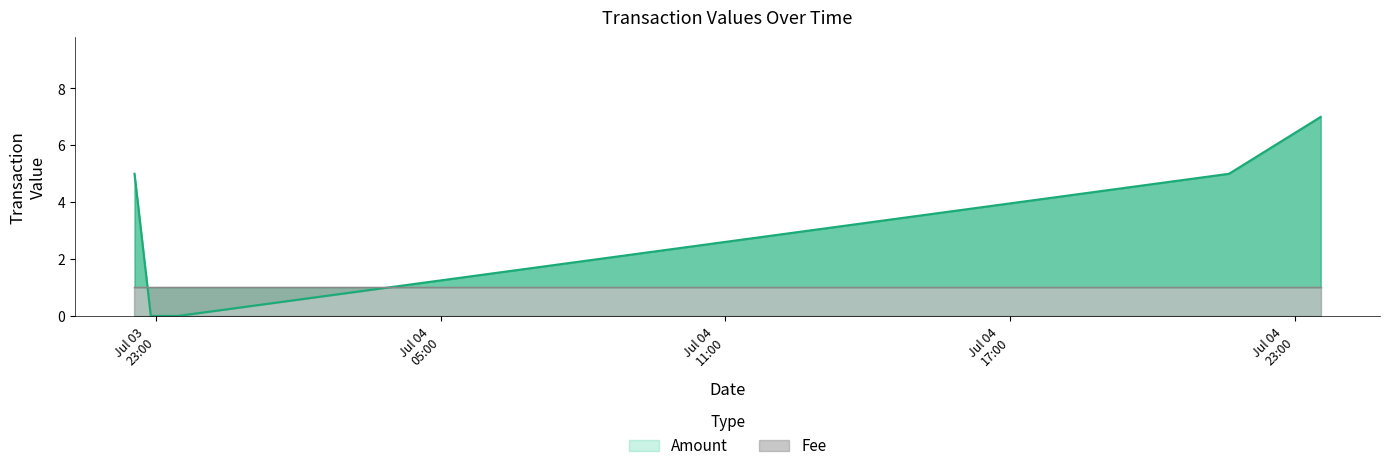

What is the sum of the Fee values at 2016-07-03 23:27:52 and 2016-07-03 22:32:51?

2